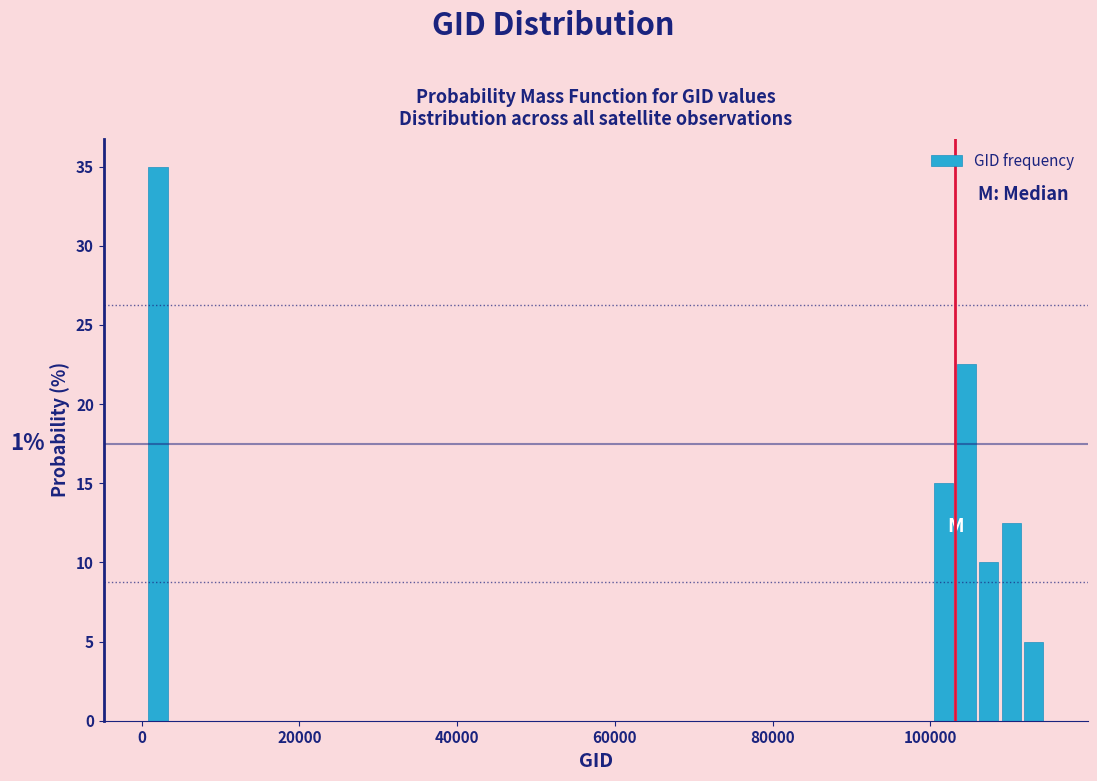

Read against the x-axis, roughly where is the centre of the tallest bar?

2000